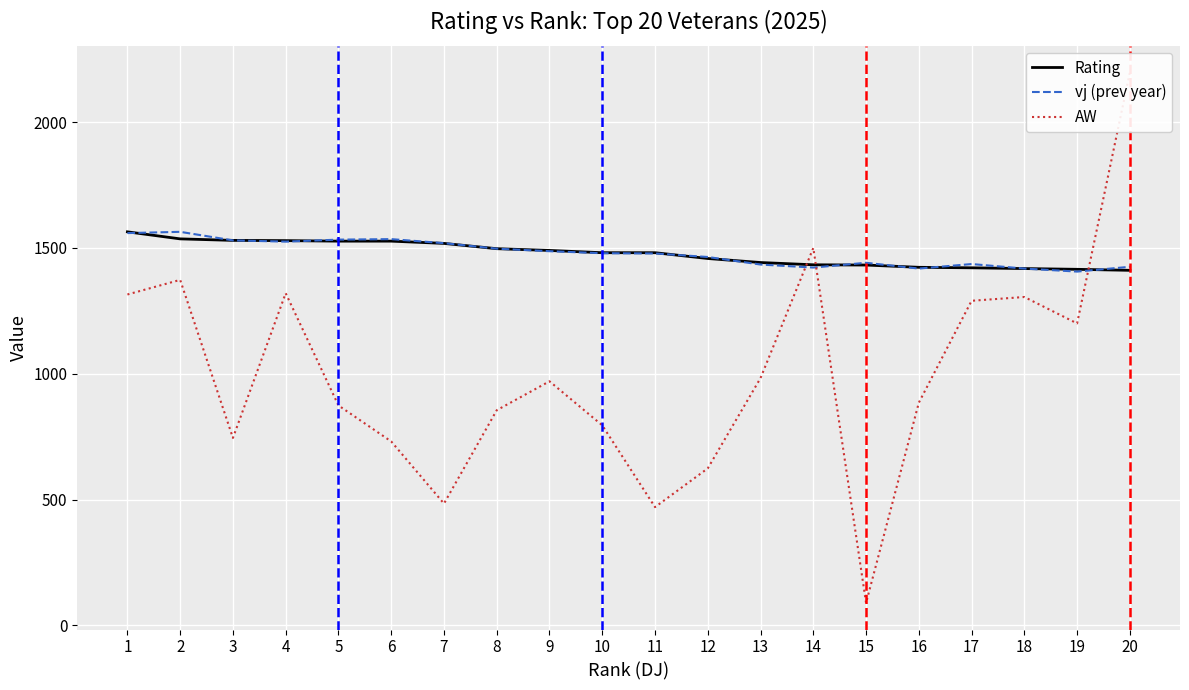

At which label does vj (prev year) first exceed 1479?

1